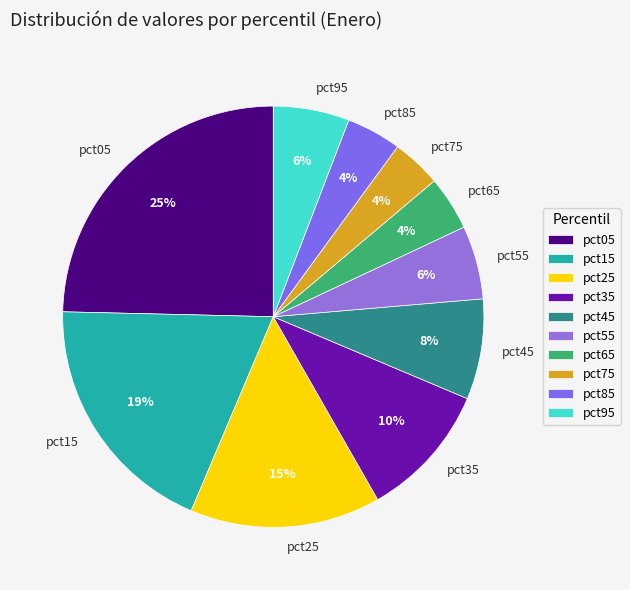

To the nearest percent, what is the average slice percentage?

10%